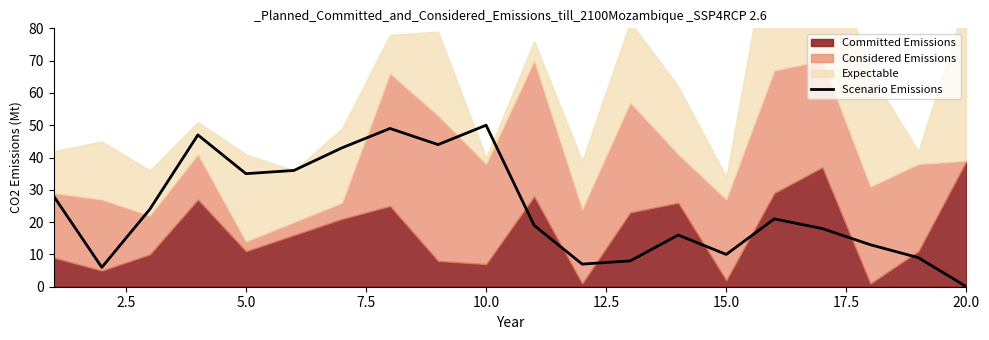

At which label does Scenario Emissions reach its minimum?

20.0